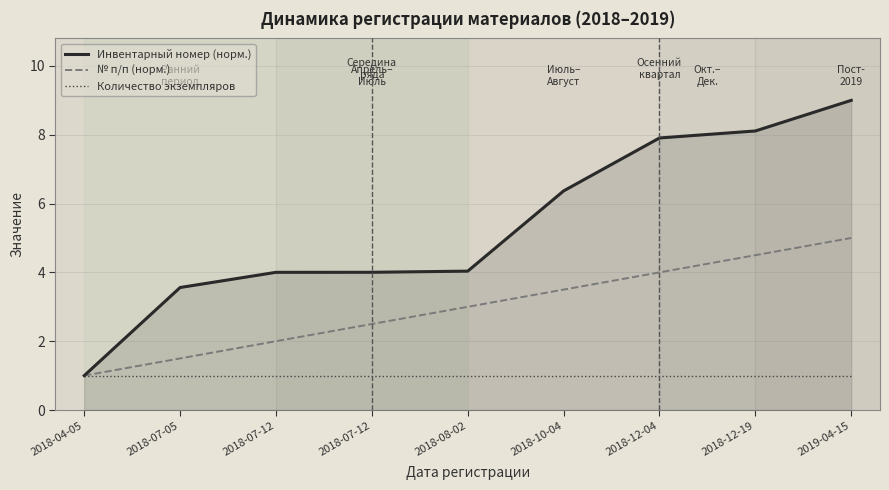

Where is Инвентарный номер (норм.) nearest to the value 5?

2018-08-02